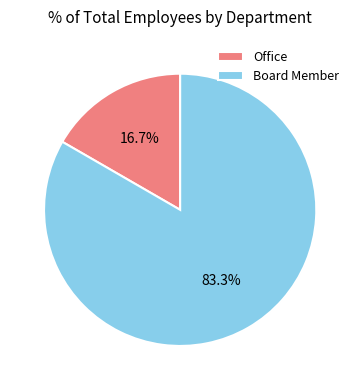

What portion of the pie excludes Board Member?

16.7%